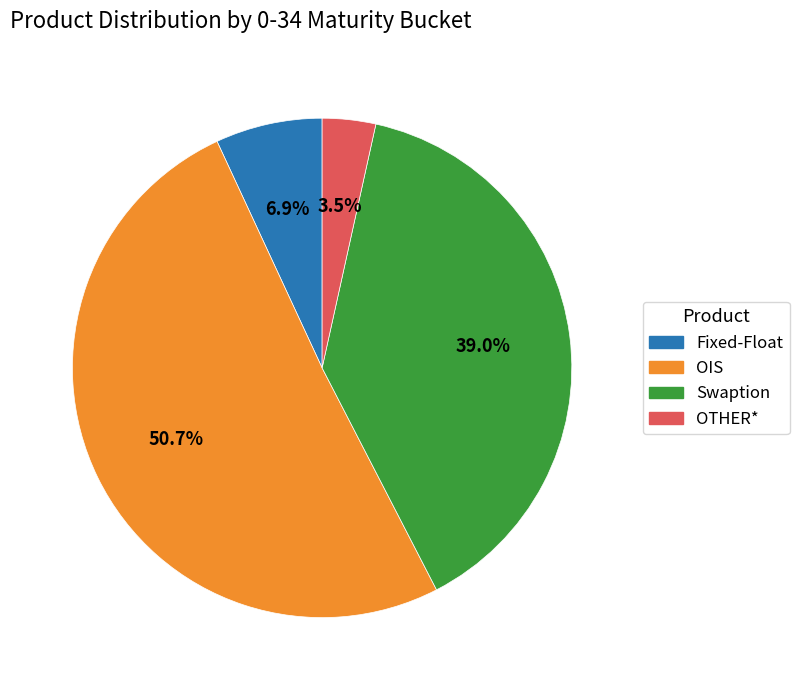

Is it true that OIS is 51% of the pie?

True